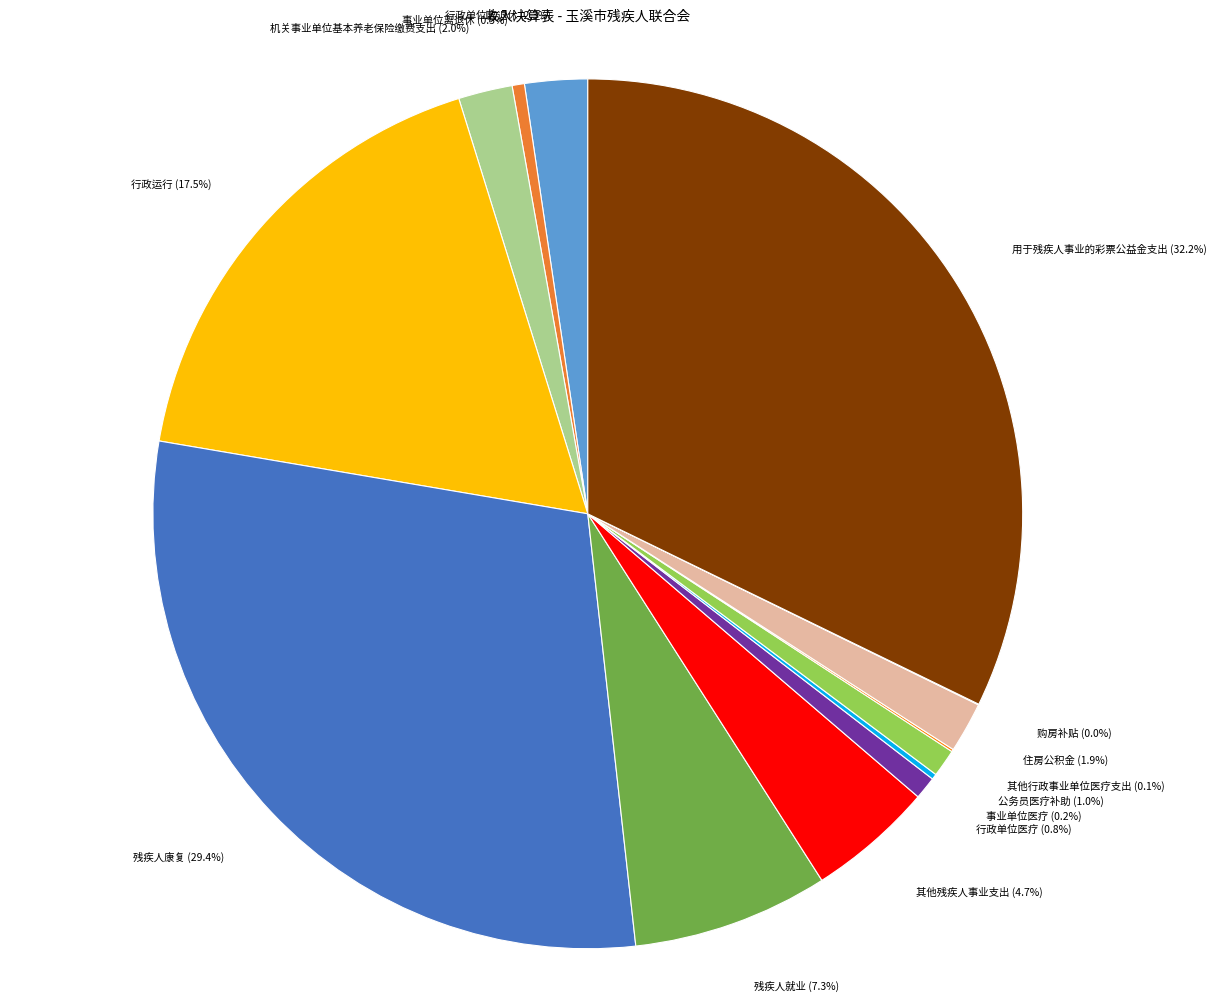

To the nearest percent, what is the average slice percentage?

7%